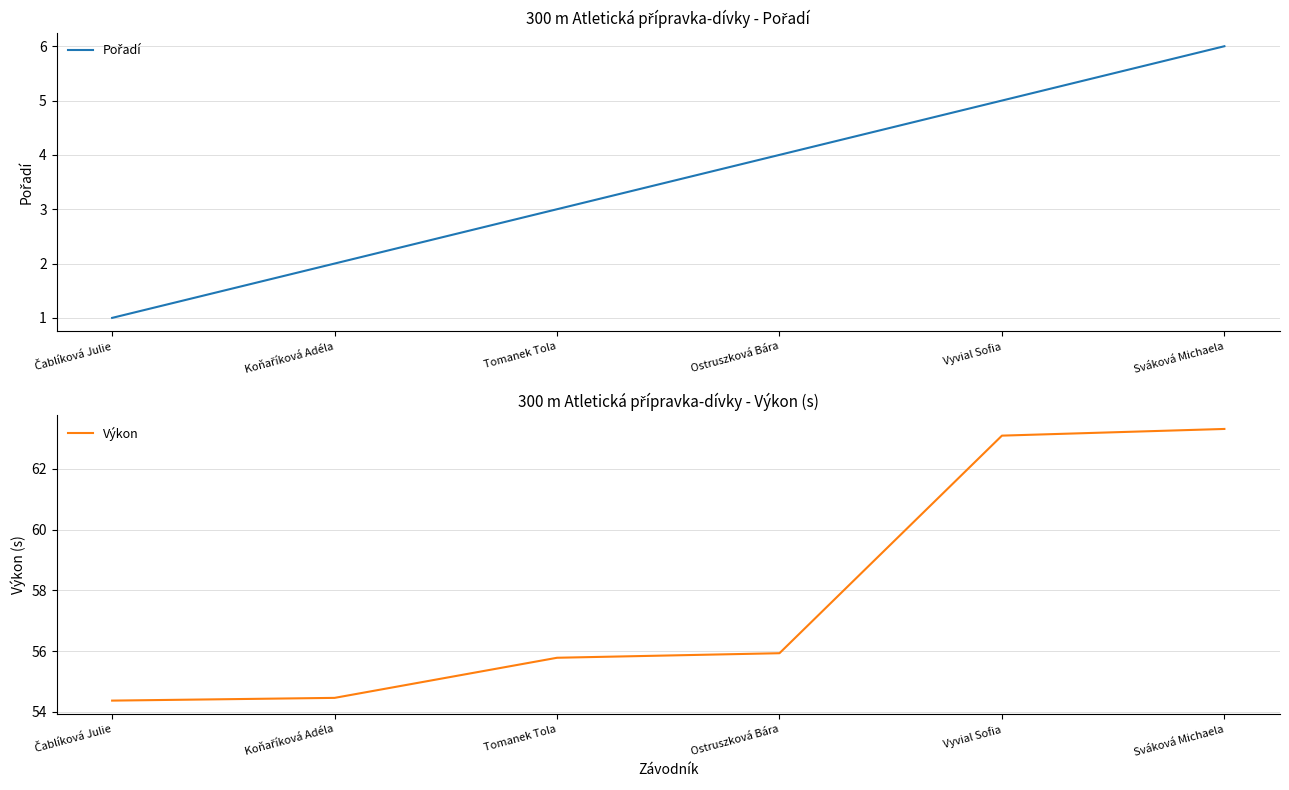

What are all the series names shown in the legend?

Pořadí, Výkon